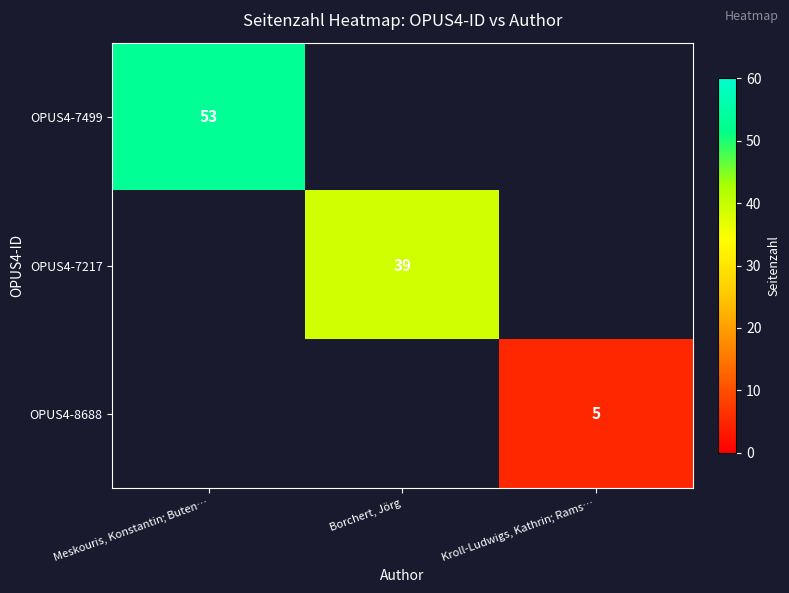

At which category does the chart reach its minimum across all series?

Kroll-Ludwigs, Kathrin; Rams…